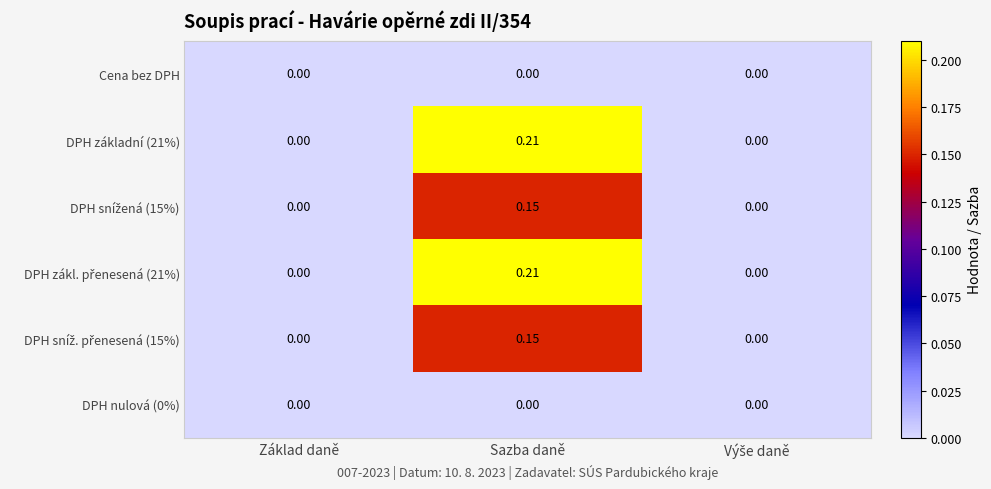

At which category is the sum across all series the highest?

Sazba daně